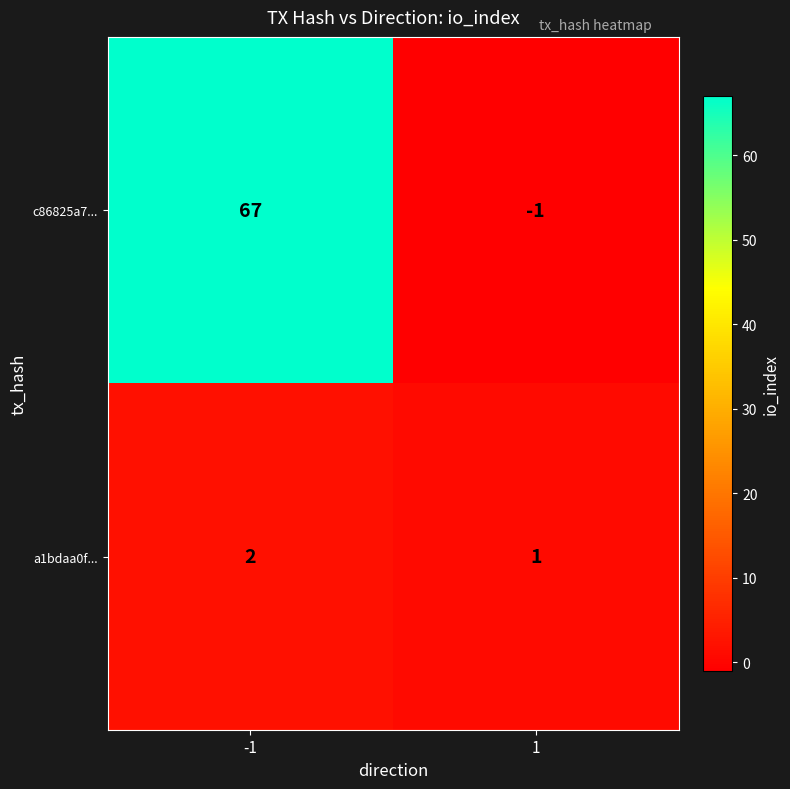

How many data points in c86825a7... are less than 67?

1